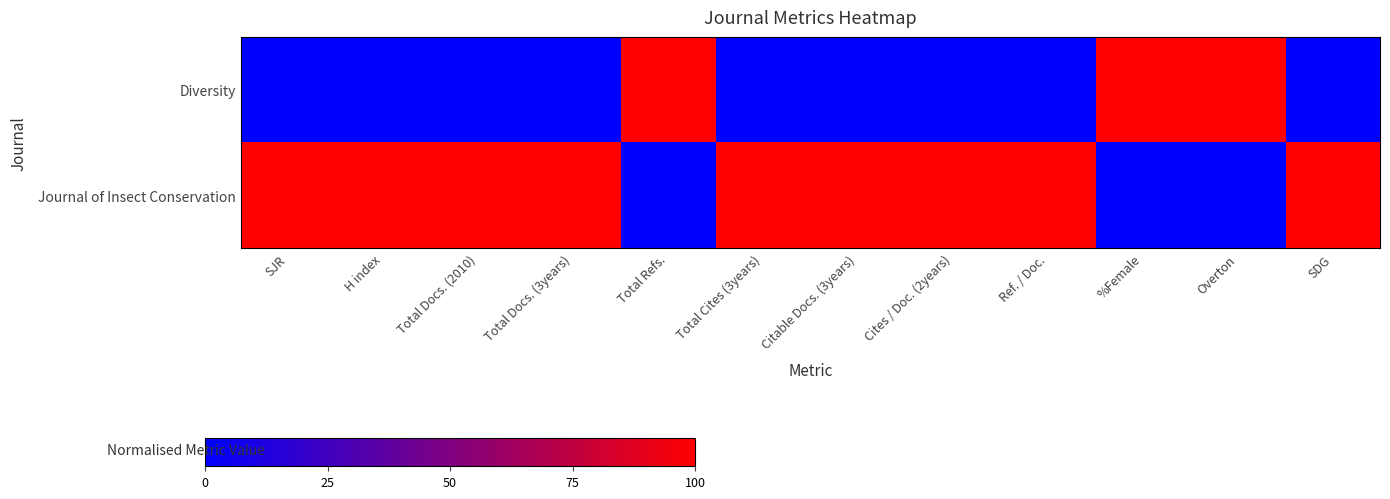

Reading right to left, extract all data points from this chart.

Diversity: SDG=0	Overton=100	%Female=100	Ref. / Doc.=0	Cites / Doc. (2years)=0	Citable Docs. (3years)=0	Total Cites (3years)=0	Total Refs.=100	Total Docs. (3years)=0	Total Docs. (2010)=0	H index=0	SJR=0
Journal of Insect Conservation: SDG=100	Overton=0	%Female=0	Ref. / Doc.=100	Cites / Doc. (2years)=100	Citable Docs. (3years)=100	Total Cites (3years)=100	Total Refs.=0	Total Docs. (3years)=100	Total Docs. (2010)=100	H index=100	SJR=100